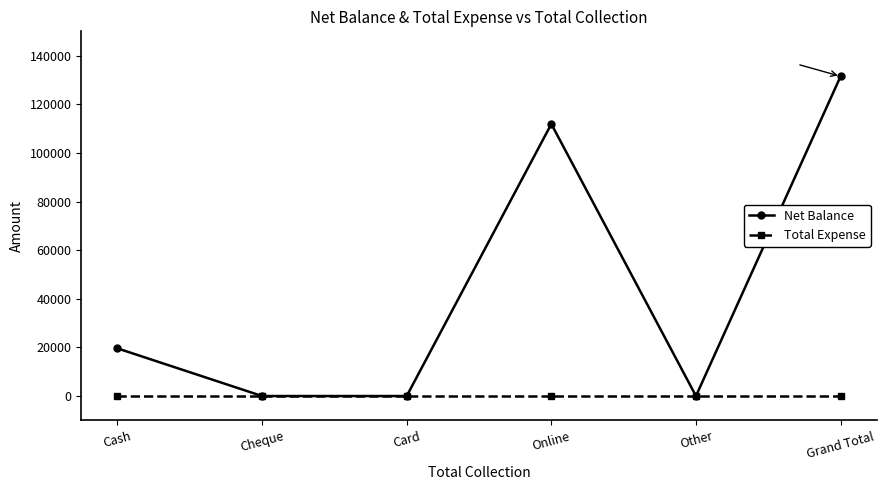

At which category is the sum across all series the highest?

Grand Total